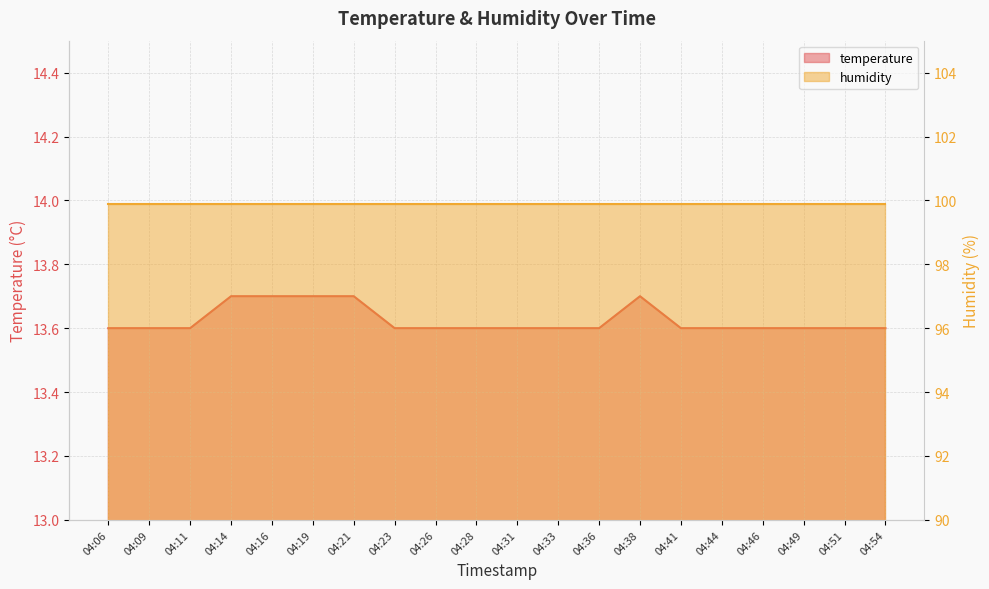

Reading right to left, list all the values displayed in this chart.

13.6	13.6	13.6	13.6	13.6	13.6	13.7	13.6	13.6	13.6	13.6	13.6	13.6	13.7	13.7	13.7	13.7	13.6	13.6	13.6